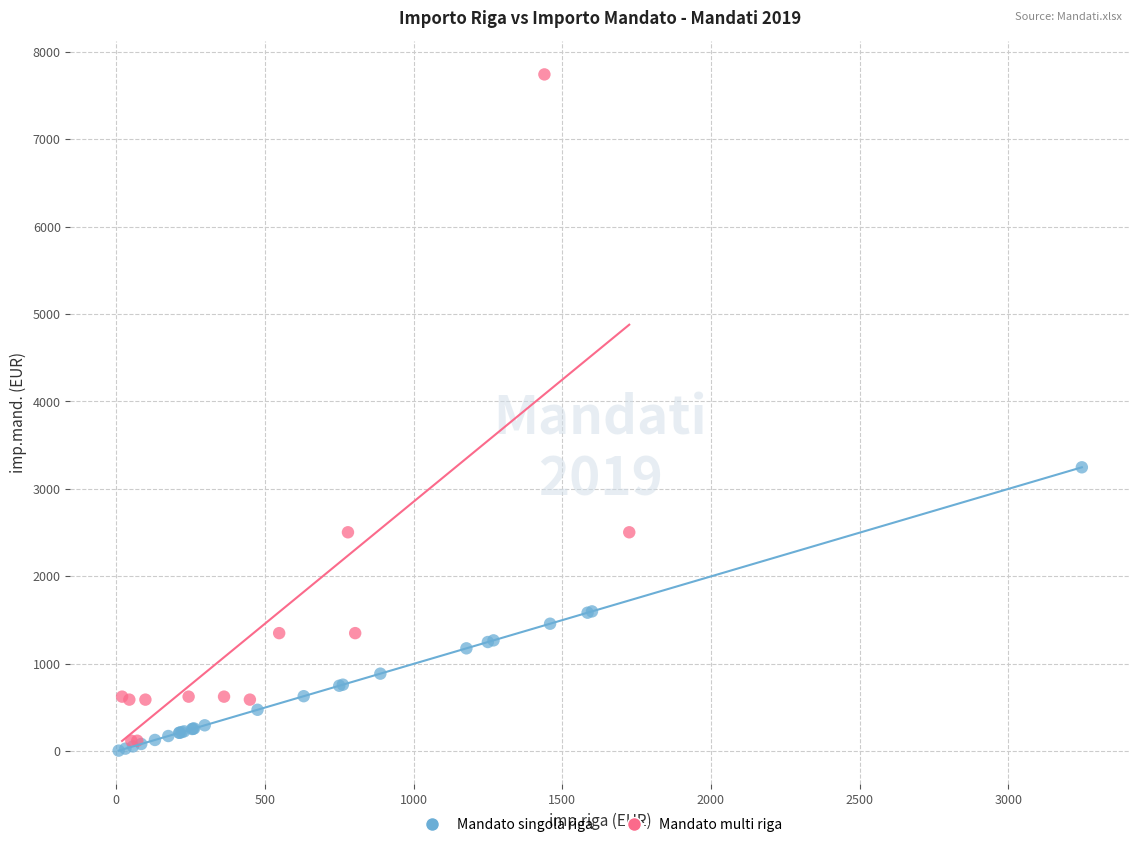

Which series has the largest Y range (max minus min)?

Mandato multi riga